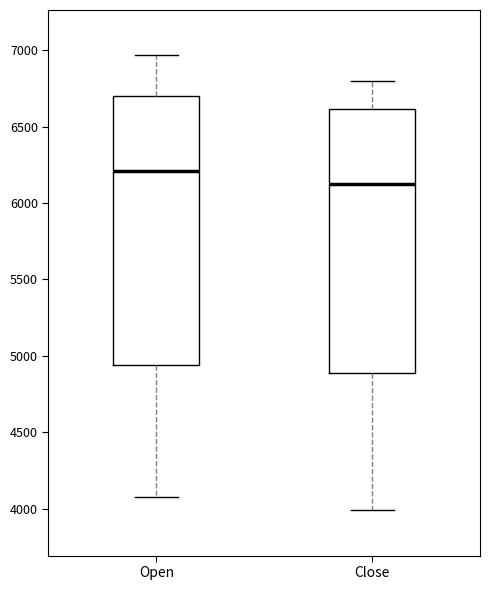

Reading left to right, read every box against the y-axis: the position of its median line, the range the box covers, and the ends of its whiskers. The values are not printed on the chart, so give them approximately, as read against the axis.

Open: median 6200, box 4950 to 6700, whiskers 4100 to 6950
Close: median 6150, box 4900 to 6600, whiskers 4000 to 6800